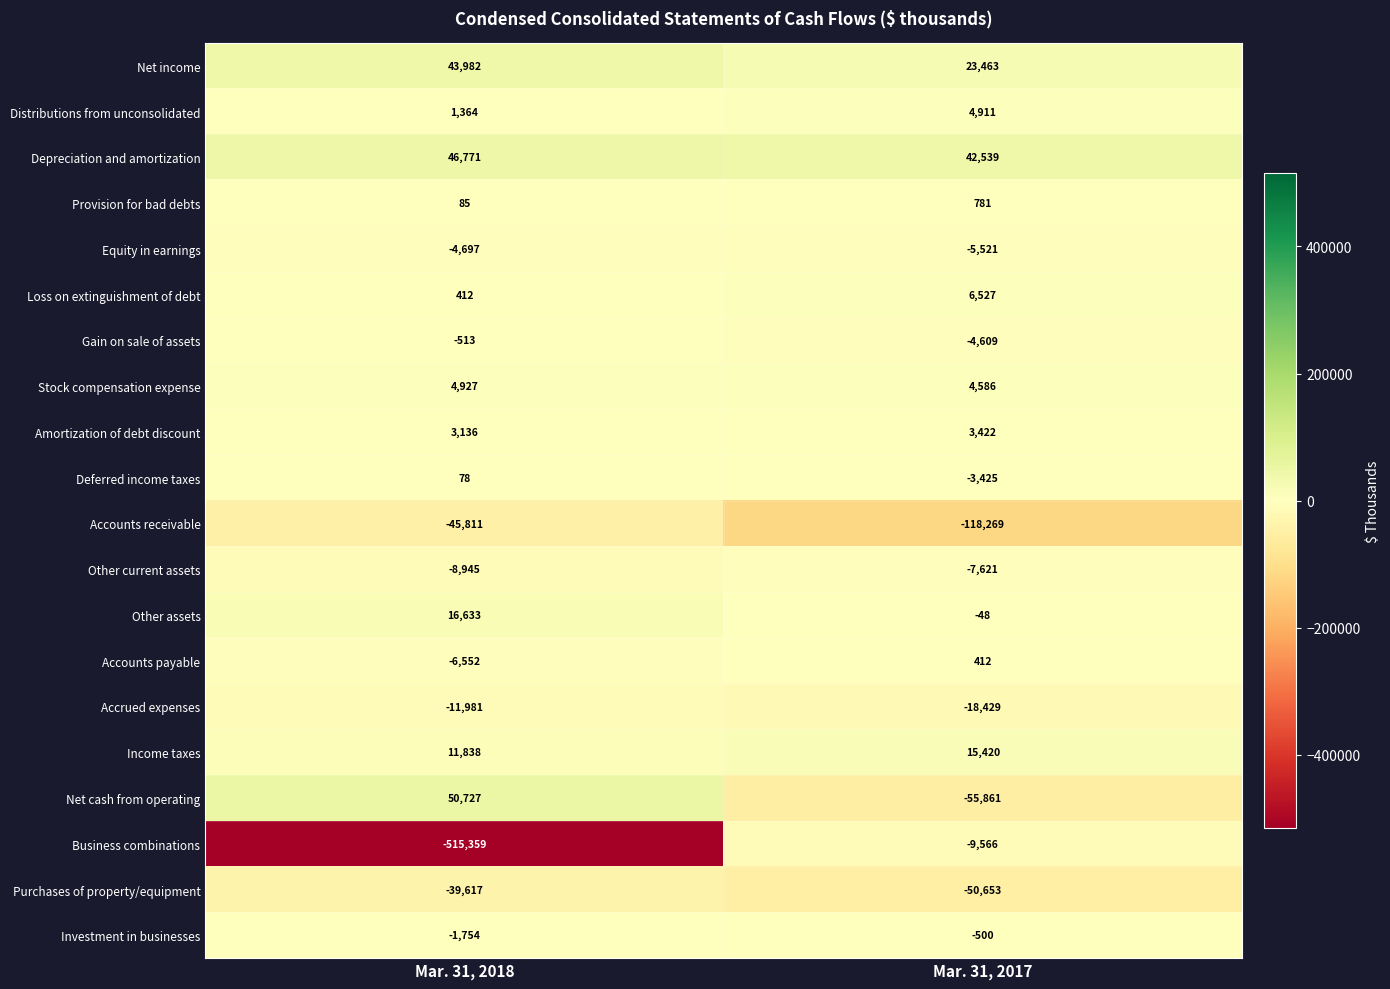

What is the difference between the maximum and minimum values in the Other current assets series?

1324